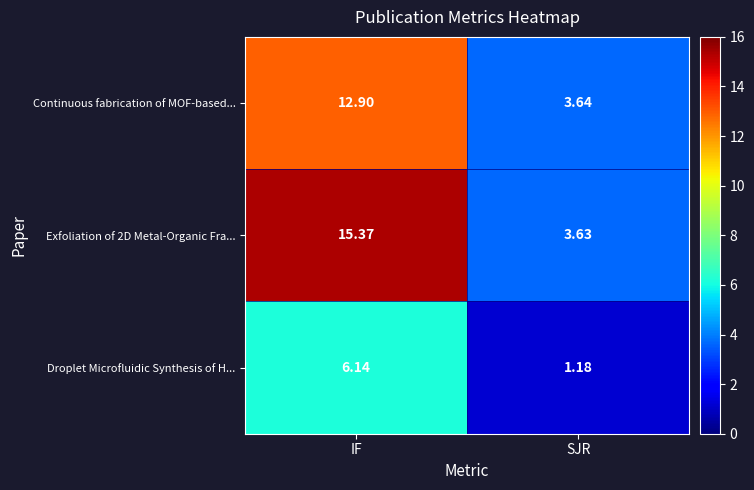

Which category has the lowest value in the Exfoliation of 2D Metal-Organic Fra... series?

SJR